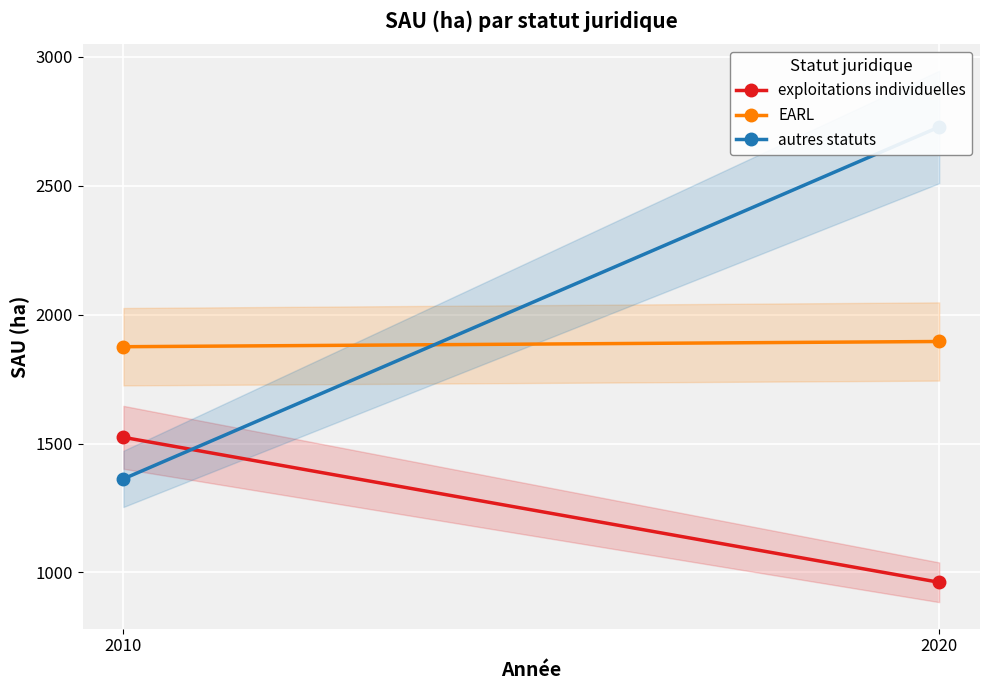

Reading right to left, extract all data points from this chart.

exploitations individuelles: 962.0	1524.0
EARL: 1895.5	1875.3
autres statuts: 2727.3	1362.9